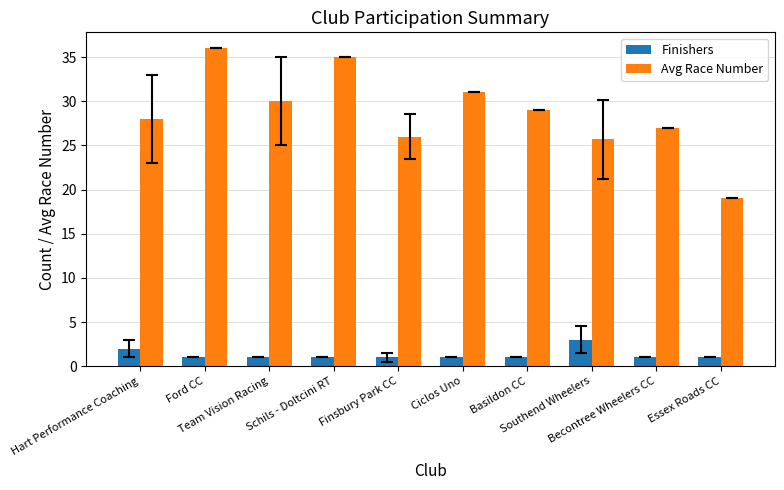

Reading right to left, list all the values displayed in this chart.

Finishers: Essex Roads CC=1.0	Becontree Wheelers CC=1.0	Southend Wheelers=3.0	Basildon CC=1.0	Ciclos Uno=1.0	Finsbury Park CC=1.0	Schils - Doltcini RT=1.0	Team Vision Racing=1.0	Ford CC=1.0	Hart Performance Coaching=2.0
Avg Race Number: Essex Roads CC=19.0	Becontree Wheelers CC=27.0	Southend Wheelers=25.7	Basildon CC=29.0	Ciclos Uno=31.0	Finsbury Park CC=26.0	Schils - Doltcini RT=35.0	Team Vision Racing=30.0	Ford CC=36.0	Hart Performance Coaching=28.0